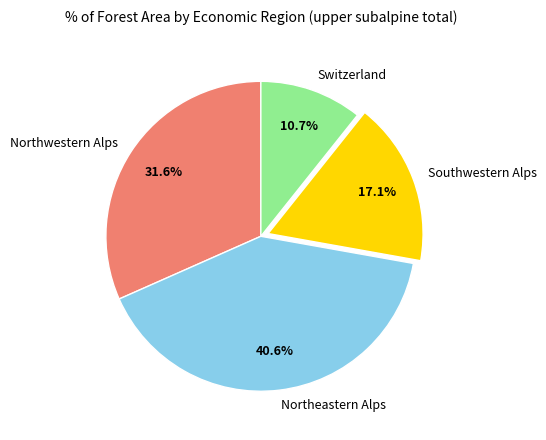

True or false: Southwestern Alps accounts for 17% of the total.

True